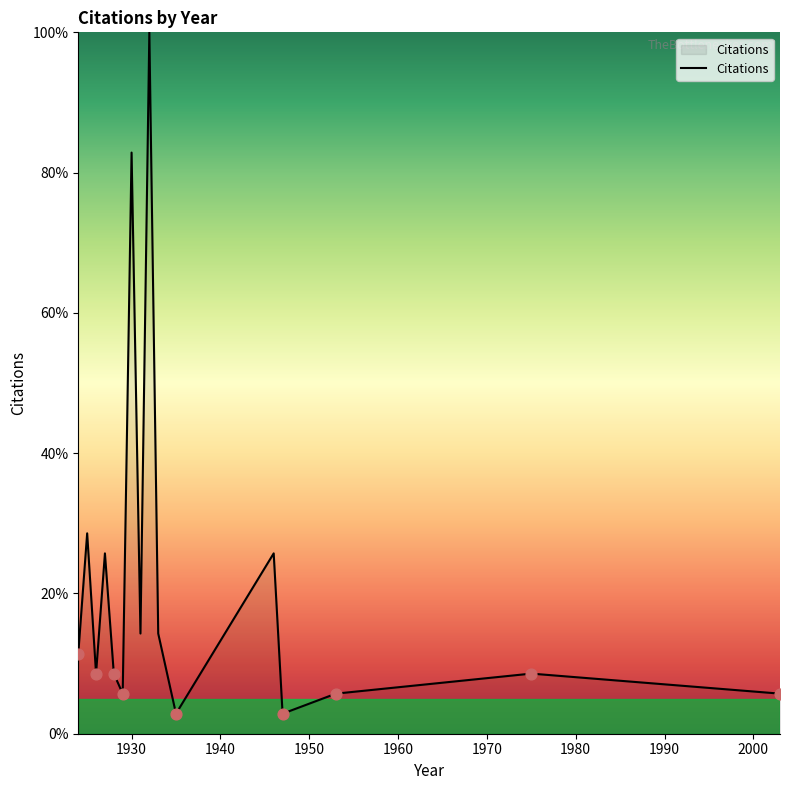

What is the greatest value displayed?

100.0